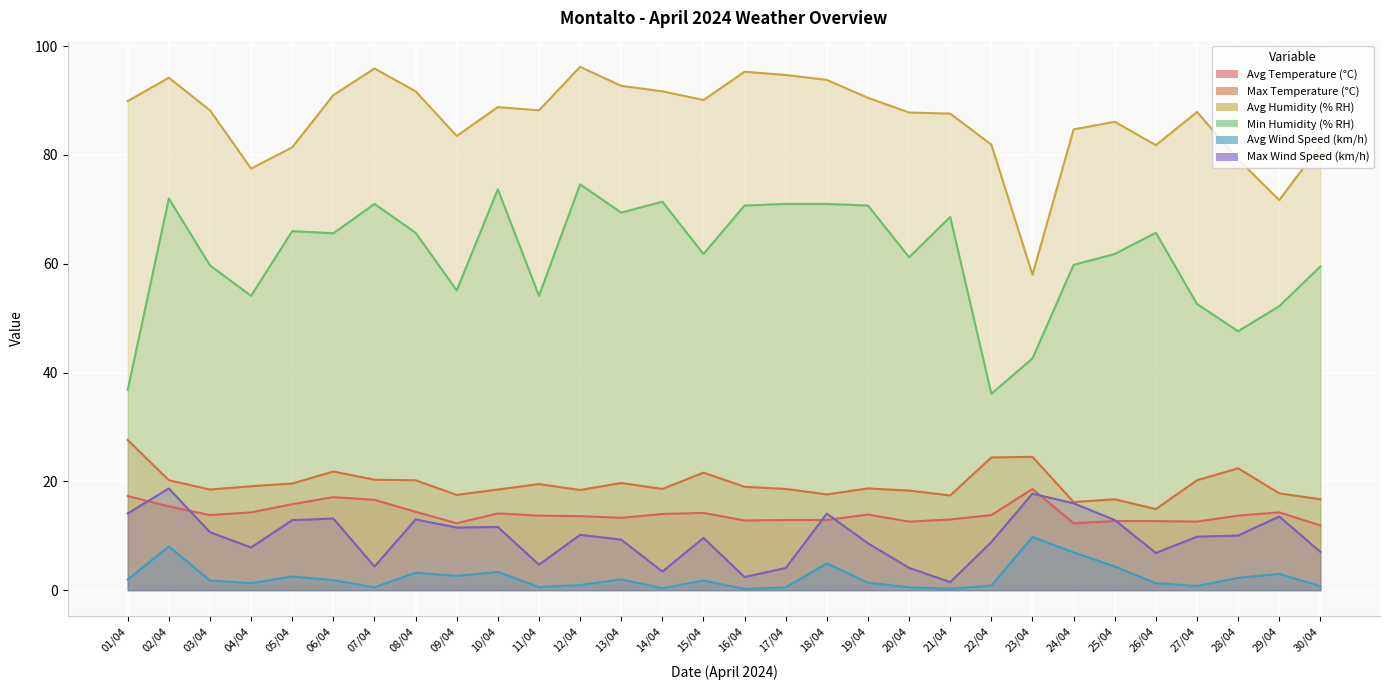

Which series has the largest total across all categories?

Avg Humidity (% RH)